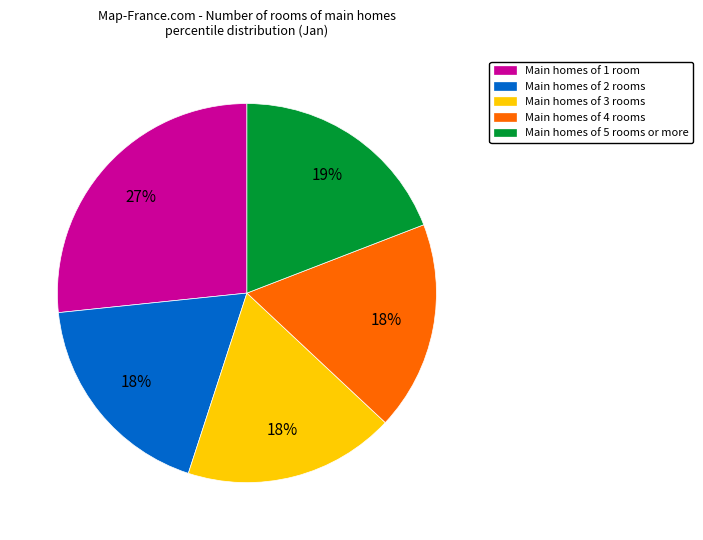

How many slices are in this pie chart?

5